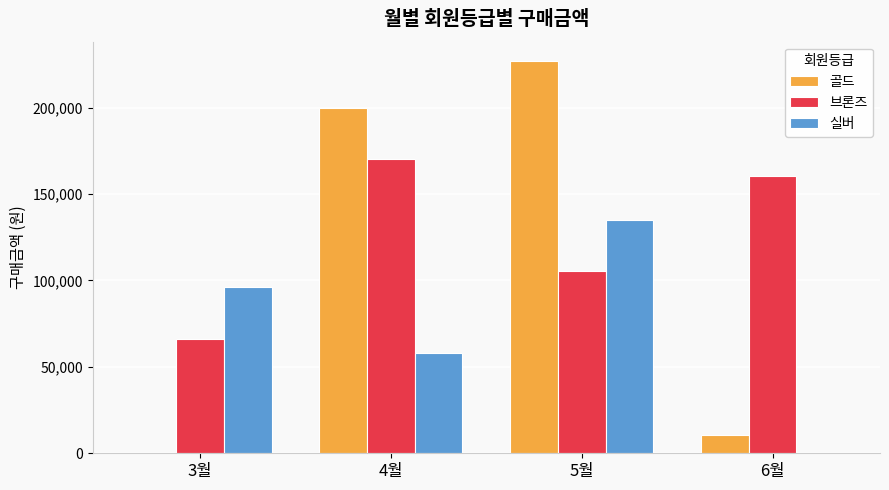

Reading left to right, extract all data points from this chart.

골드: 0	199800	226800	10600
브론즈: 66400	170000	105300	160400
실버: 96000	58000	135000	0